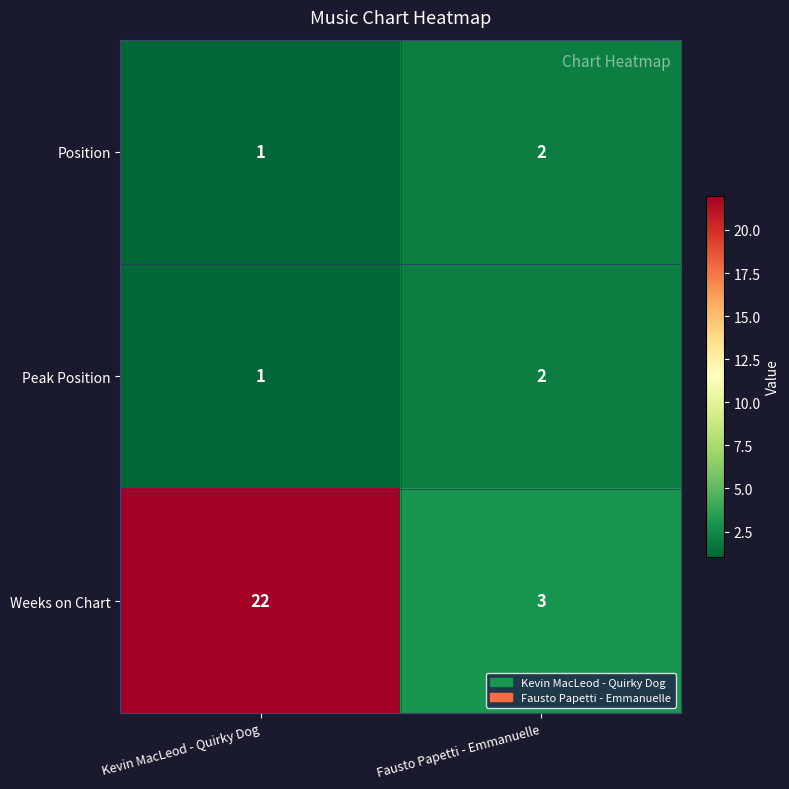

What is the greatest value displayed?

22